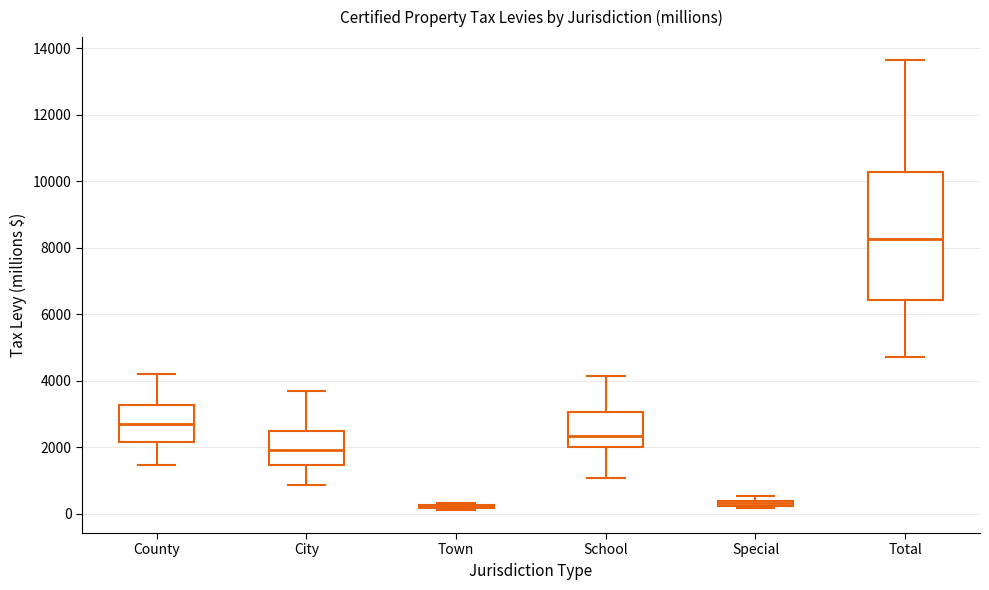

Which box is the tallest, from its lower edge to its upper edge?

Total